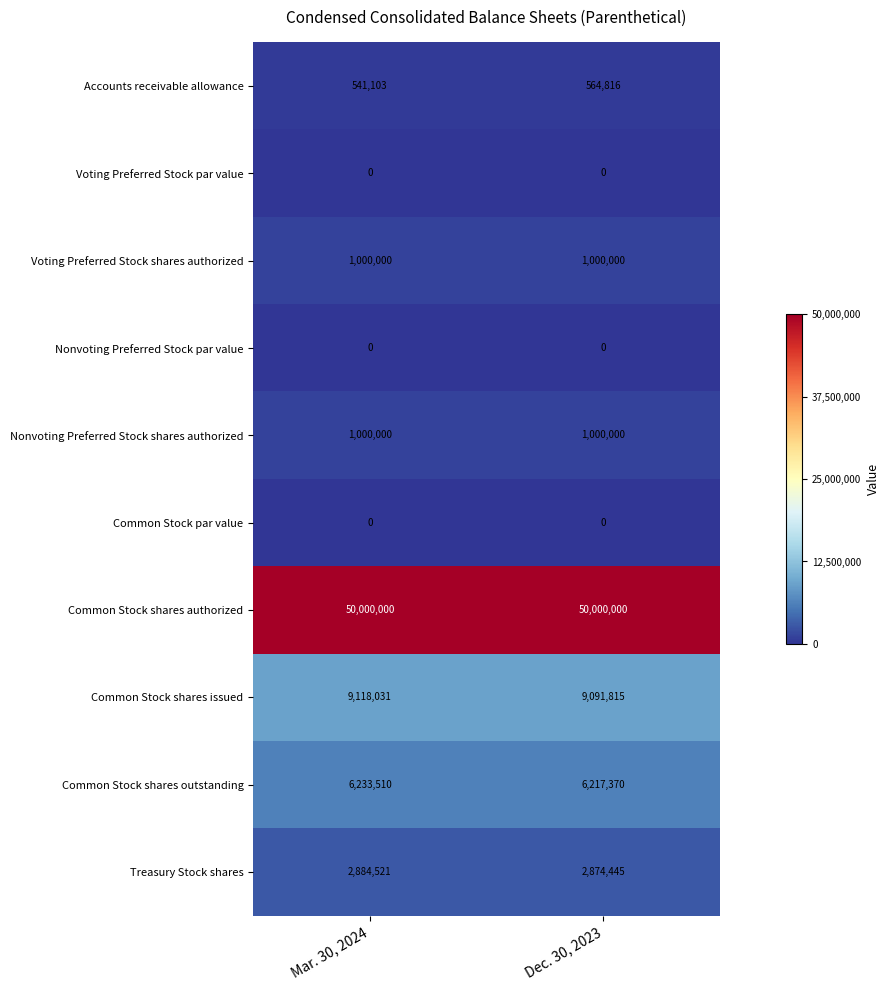

What is the total value across all series at Mar. 30, 2024?

70777165